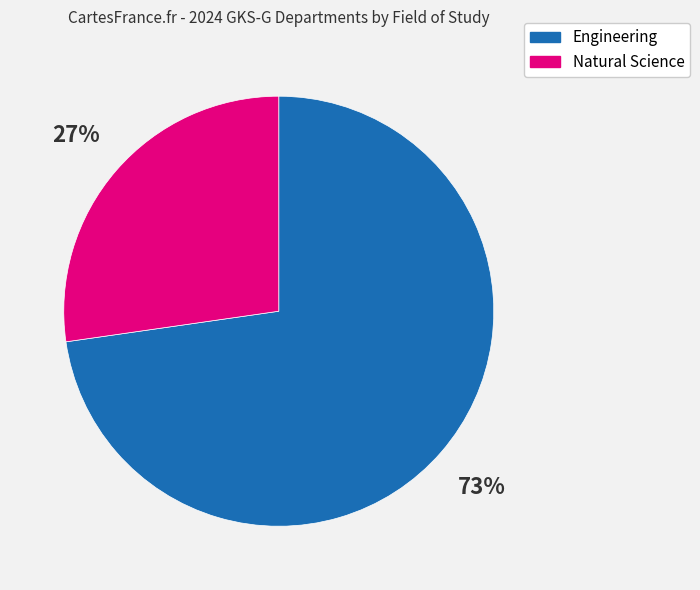

Between Engineering and Natural Science, which is larger?

Engineering